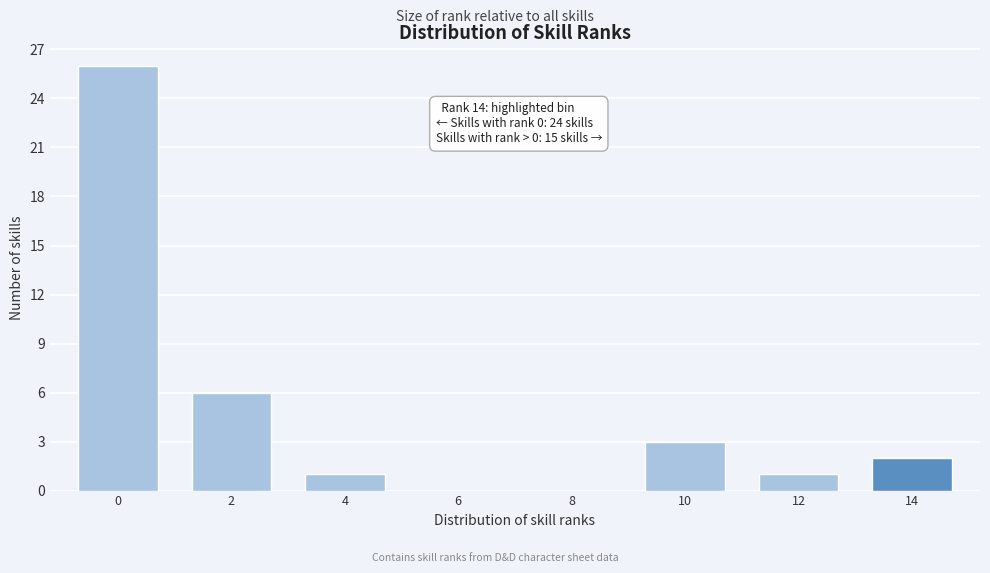

Reading right to left, transcribe all the data shown in this chart.

14=2	12=1	10=3	8=0	6=0	4=1	2=6	0=26